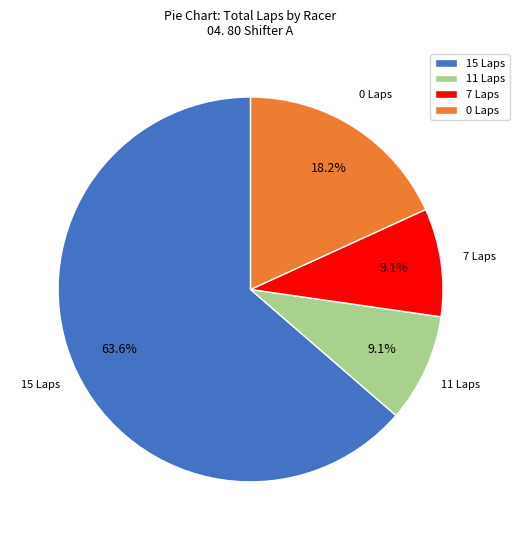

Approximately how many times larger is the value at 0 Laps compared to 11 Laps?

2.0